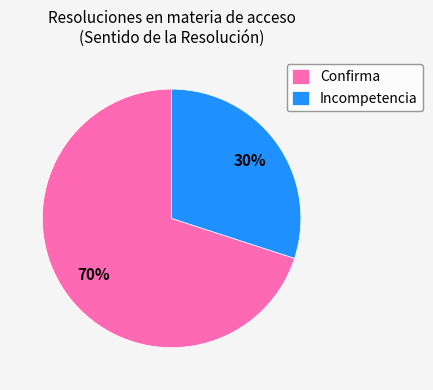

What percentage is the Confirma slice, to the nearest percent?

70%